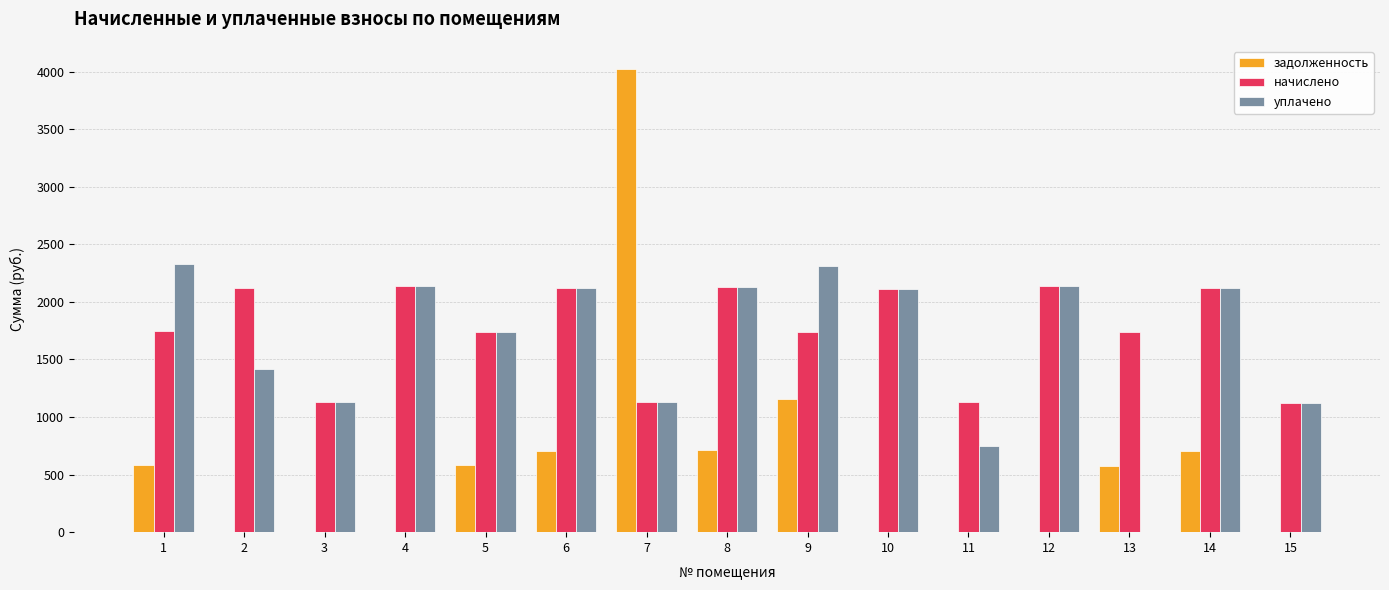

How many data points does each series have?

15